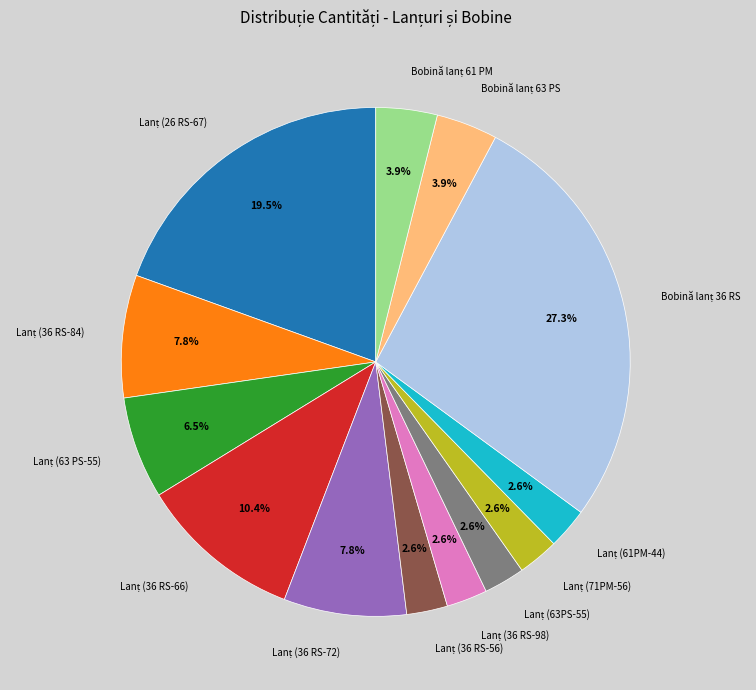

Is there any slice that represents more than half of the pie?

No